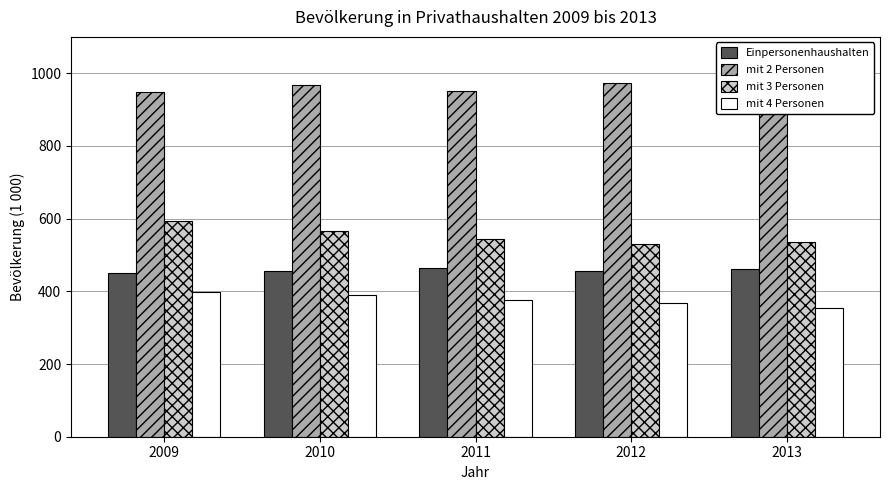

What is the difference between the highest and lowest values at 2009?

550.1